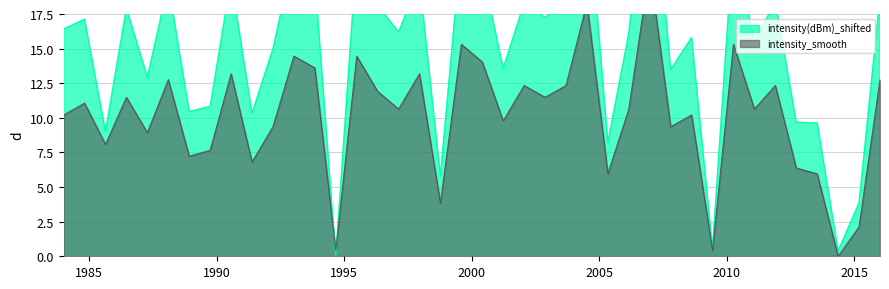

At how many categories does at least one series exceed 3?

37